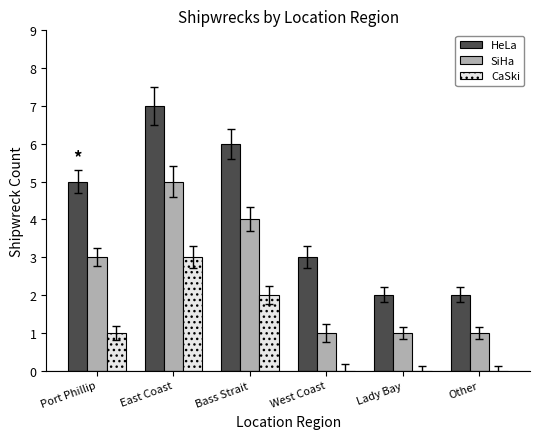

What is the average value of the HeLa series?

4